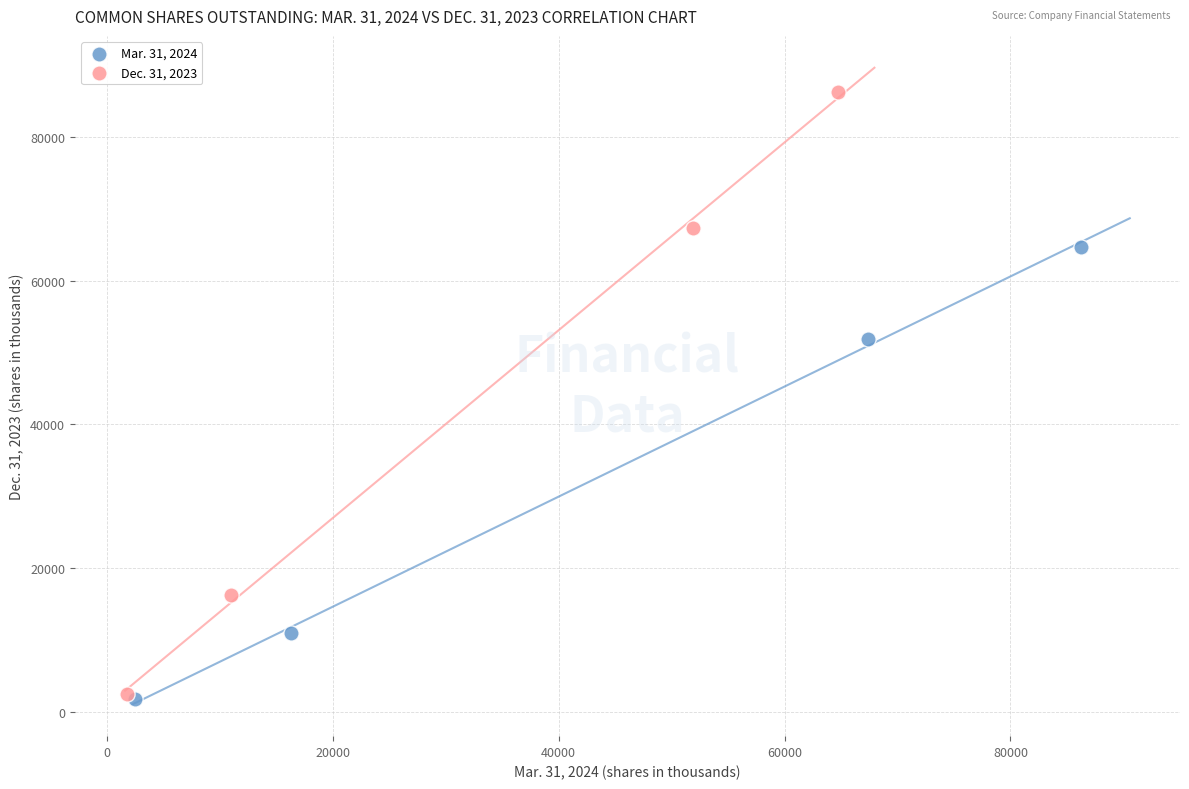

Which series reaches the maximum Y coordinate?

Dec. 31, 2023